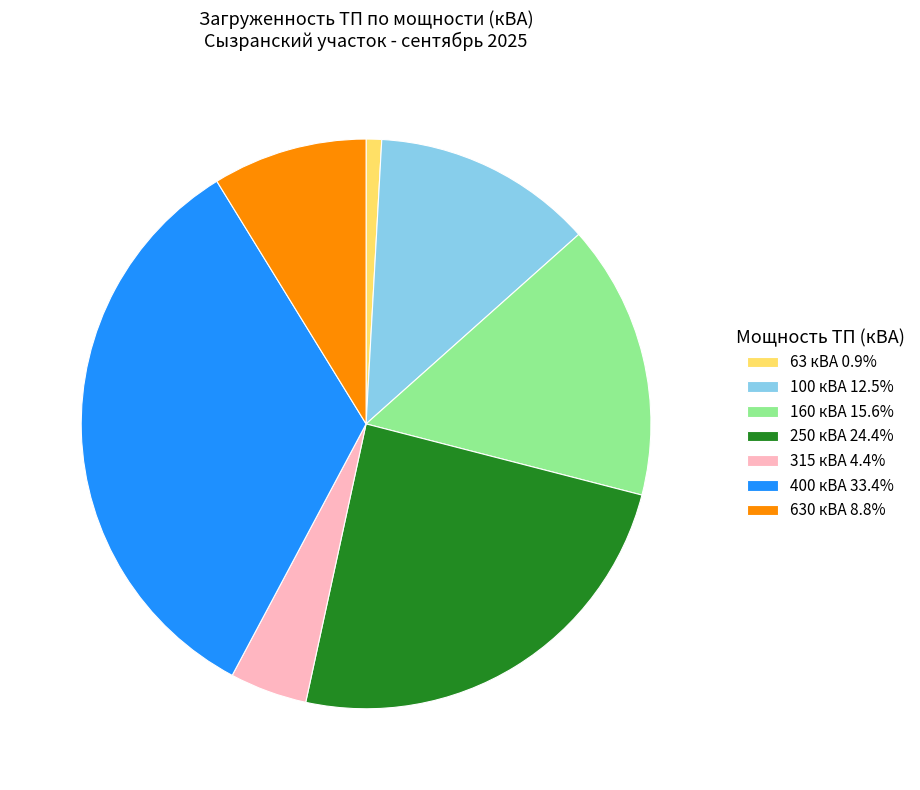

Do 315 кВА 4.4% and 250 кВА 24.4% together represent more than half of the pie?

No